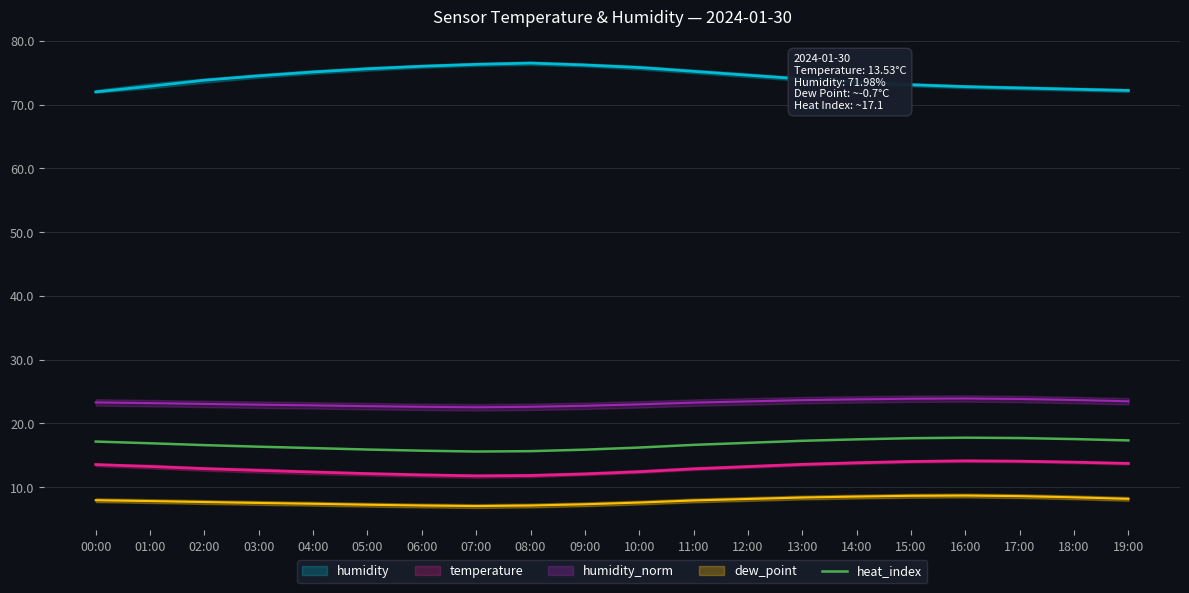

What is the label of the 12th point from the right?

08:00